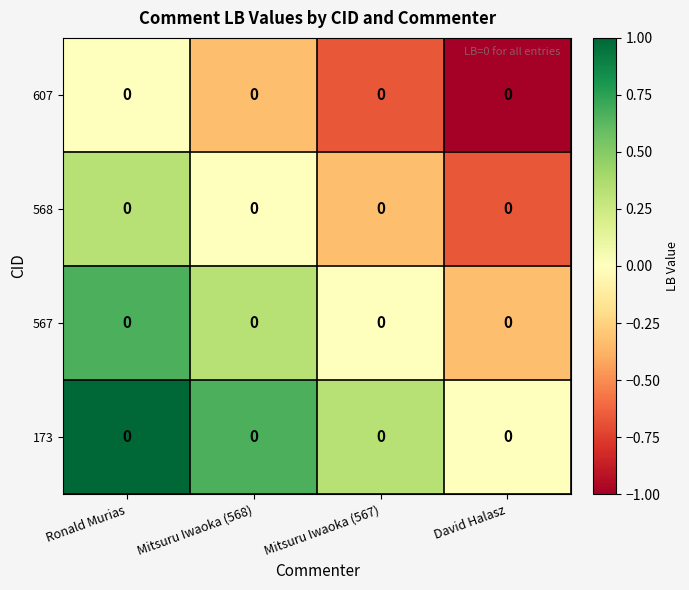

List the series in order of their overall mean, highest first.

173, 567, 568, 607